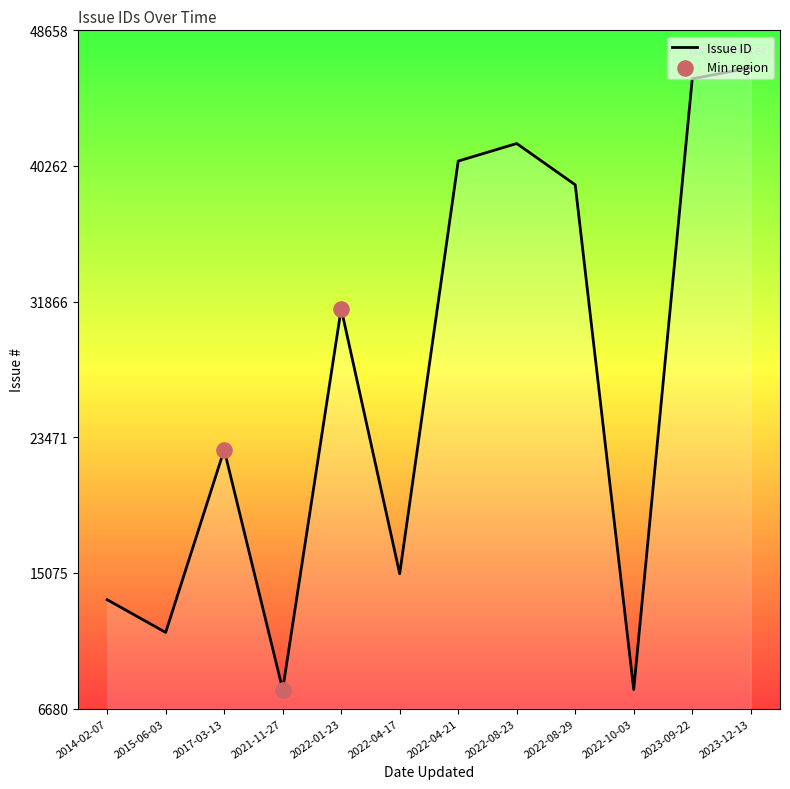

Which has a higher value, 2022-08-23 or 2022-04-21?

2022-08-23